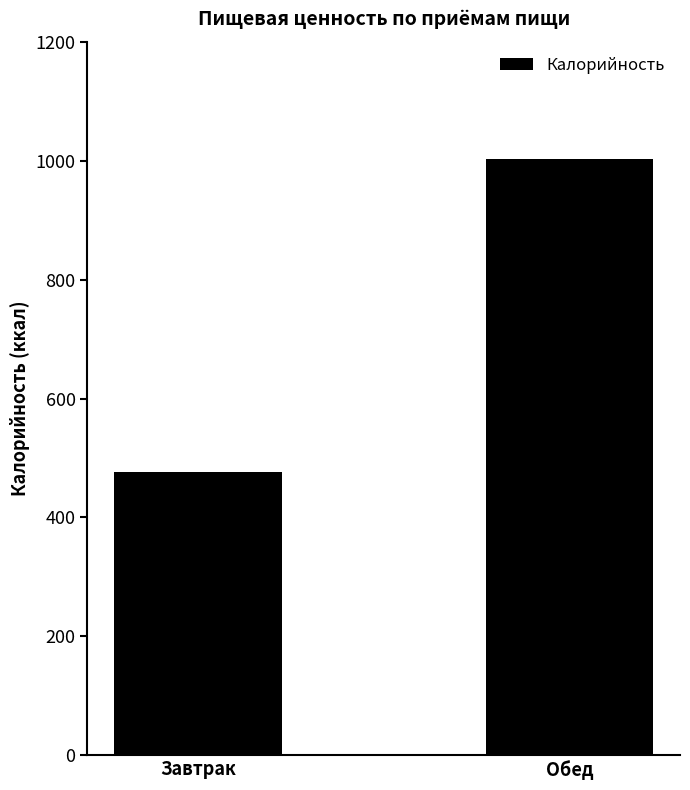

Which has a higher value, Завтрак or Обед?

Обед